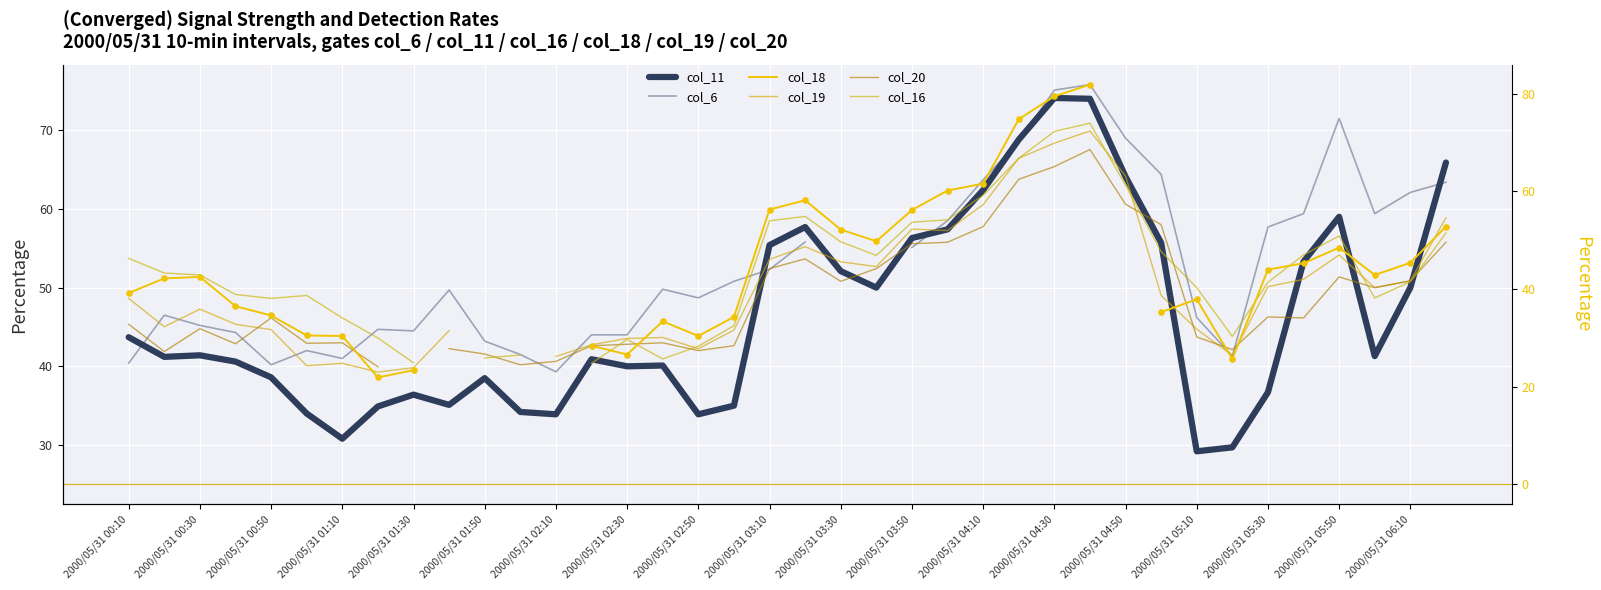

Which series reaches the maximum Y coordinate?

col_18